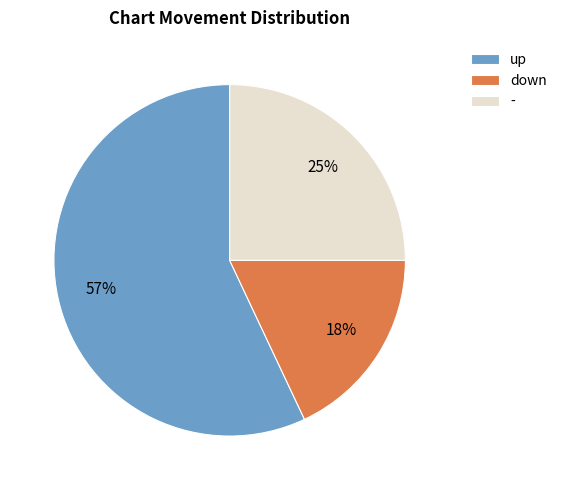

What is the ratio of the value at down to the value at -?

0.7